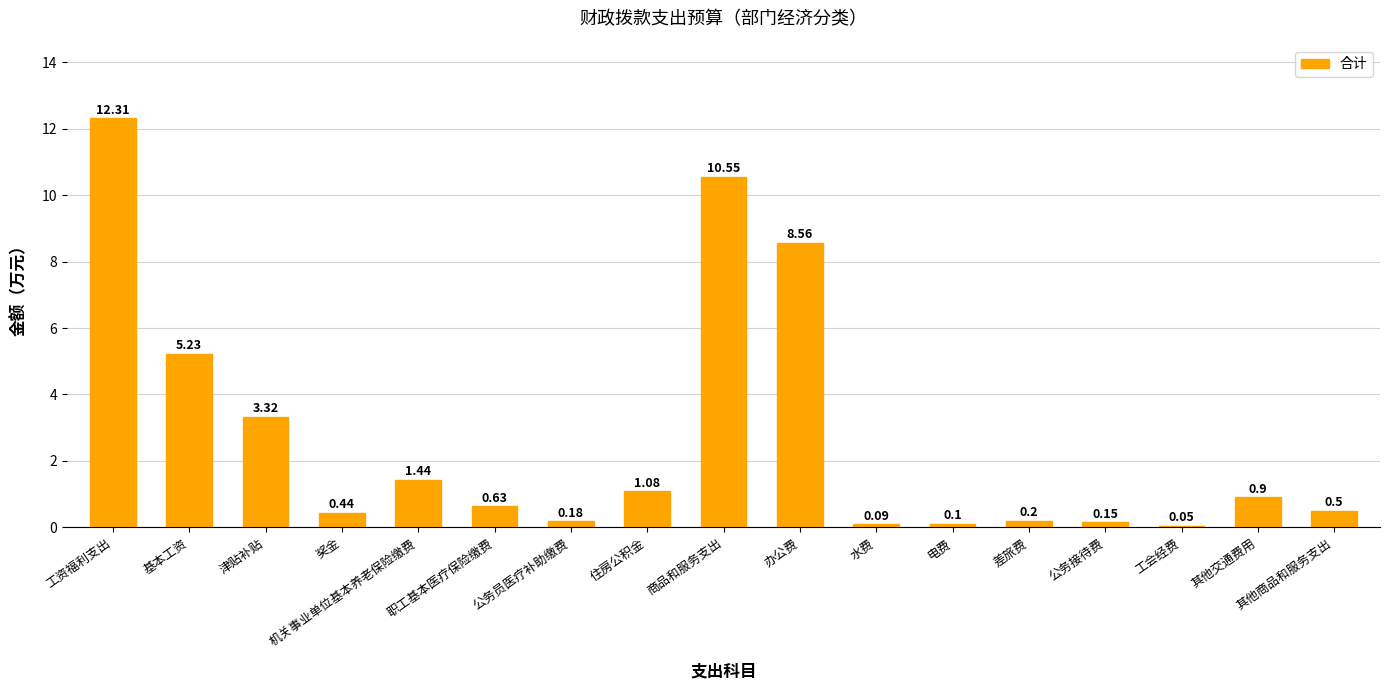

Which label corresponds to the smallest value in the chart?

工会经费